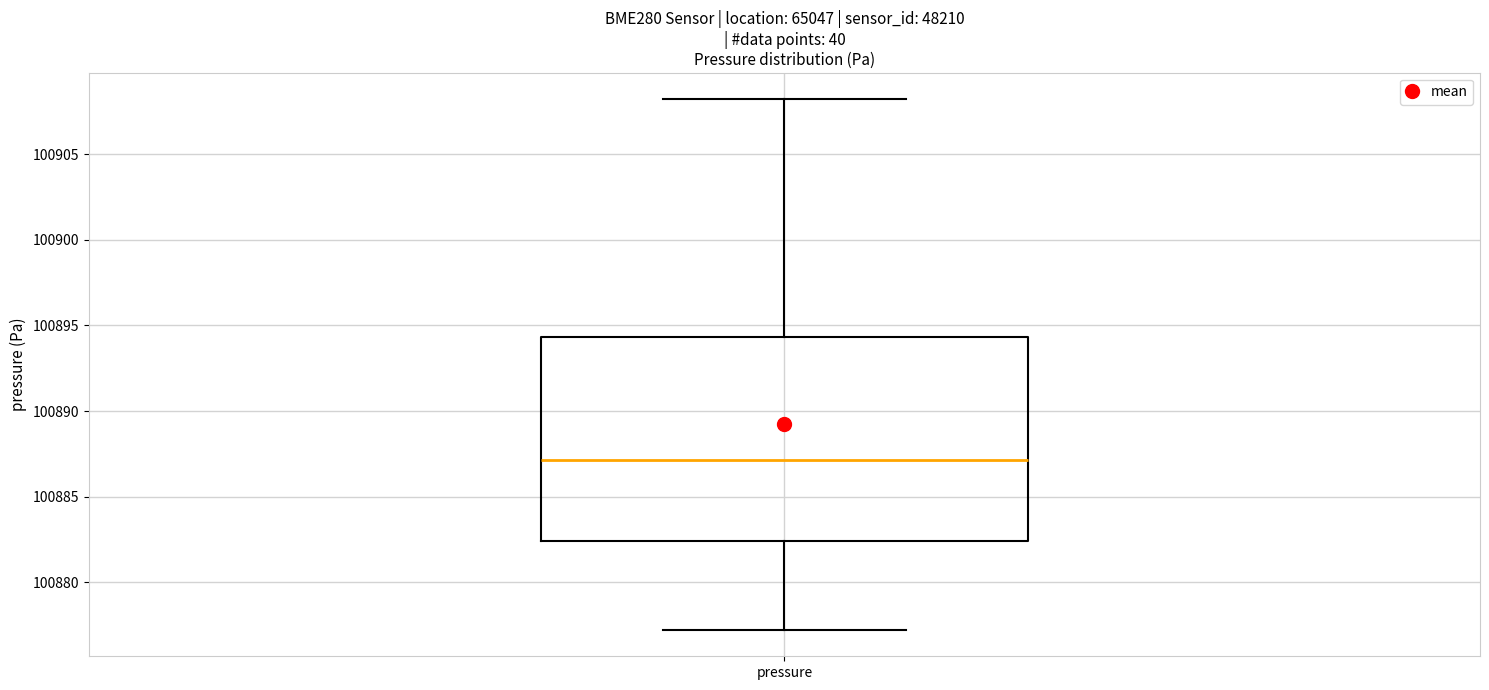

Read this box plot against the y-axis: the position of the median line, the range covered by the box, and the ends of both whiskers. The values are not printed on the chart, so give them approximately, as read against the axis.

median 100887.0, box 100882.5 to 100894.5, whiskers 100877.0 to 100908.0